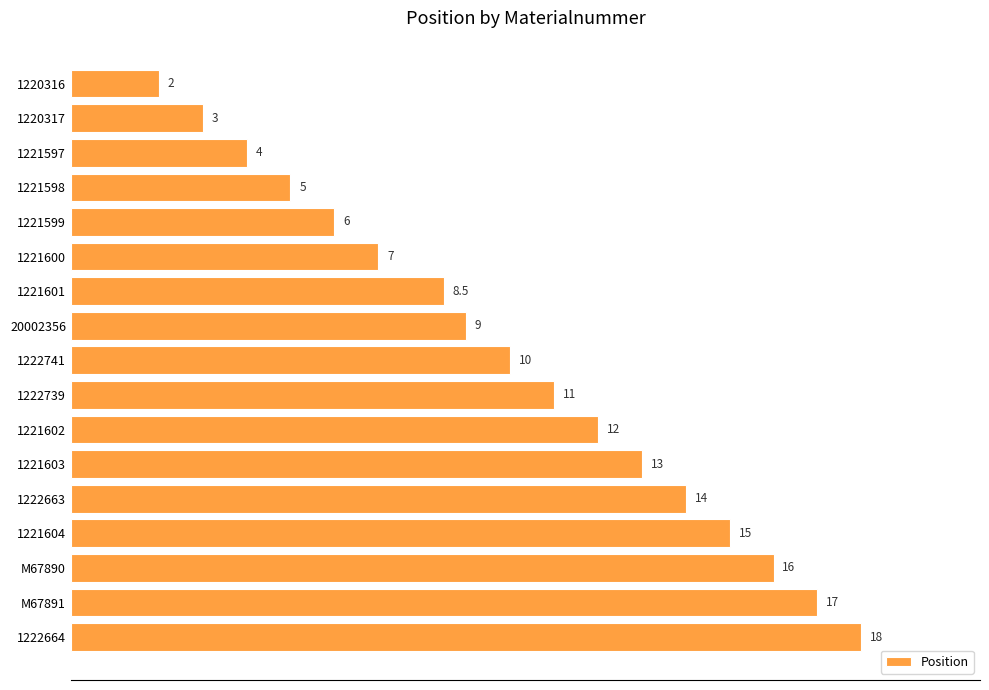

Where is the data nearest to the value 10?

1222741